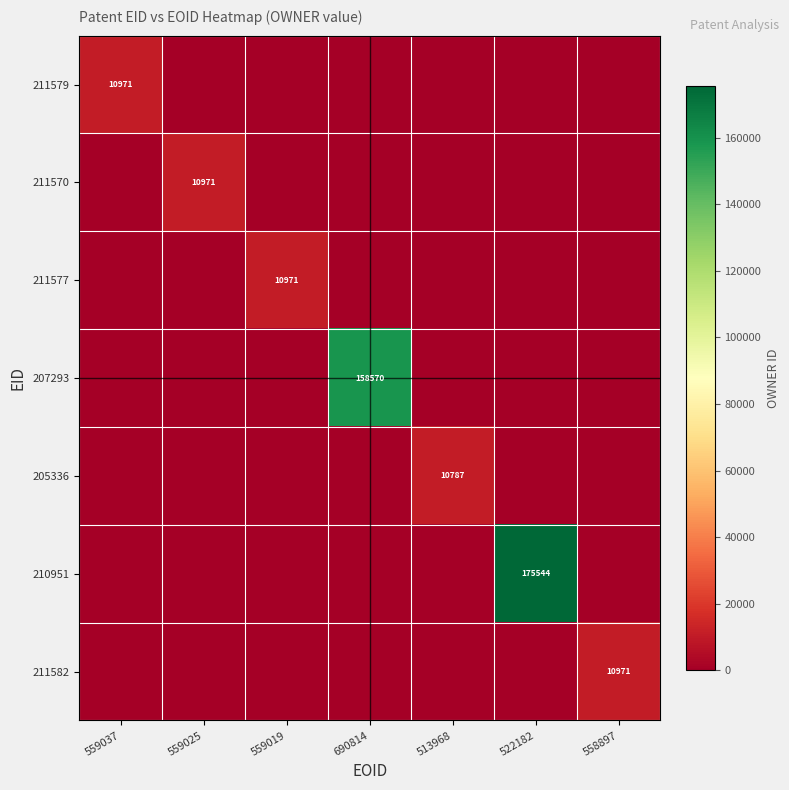

Rank the categories by 211577 value from lowest to highest.

559037, 559025, 690814, 513968, 522182, 558897, 559019